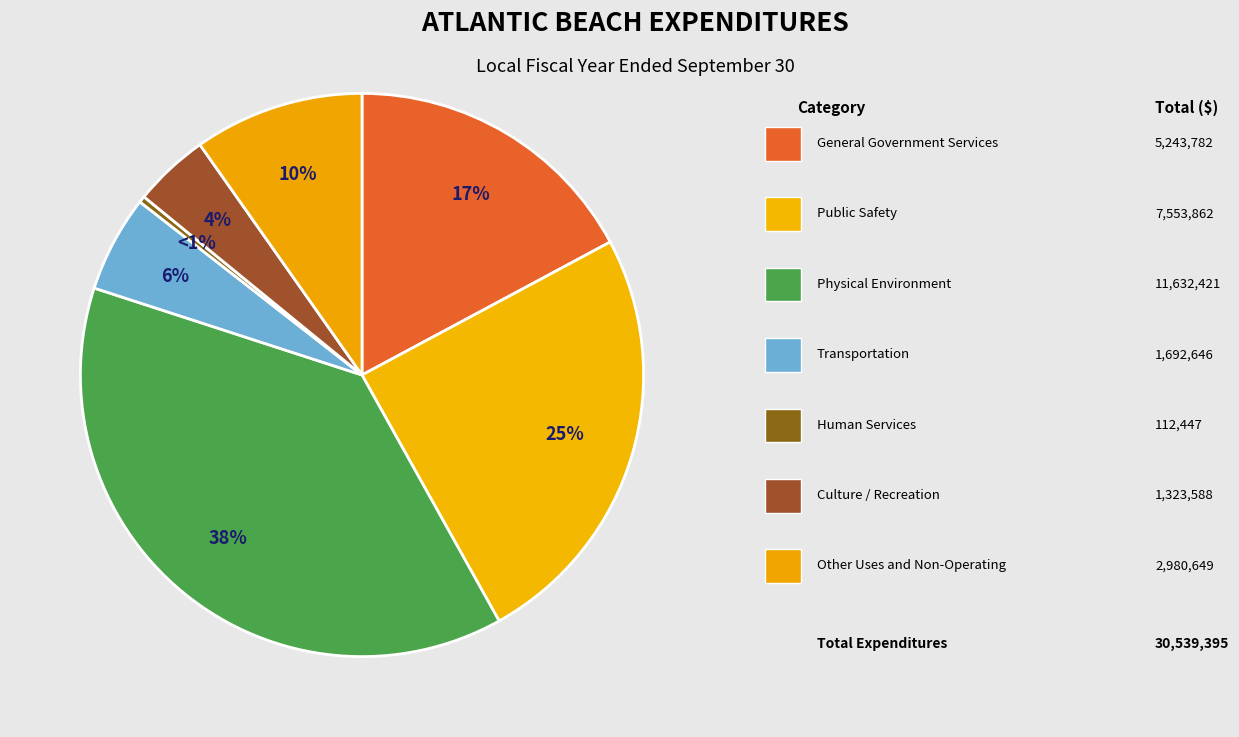

Count the number of slices in the pie.

7